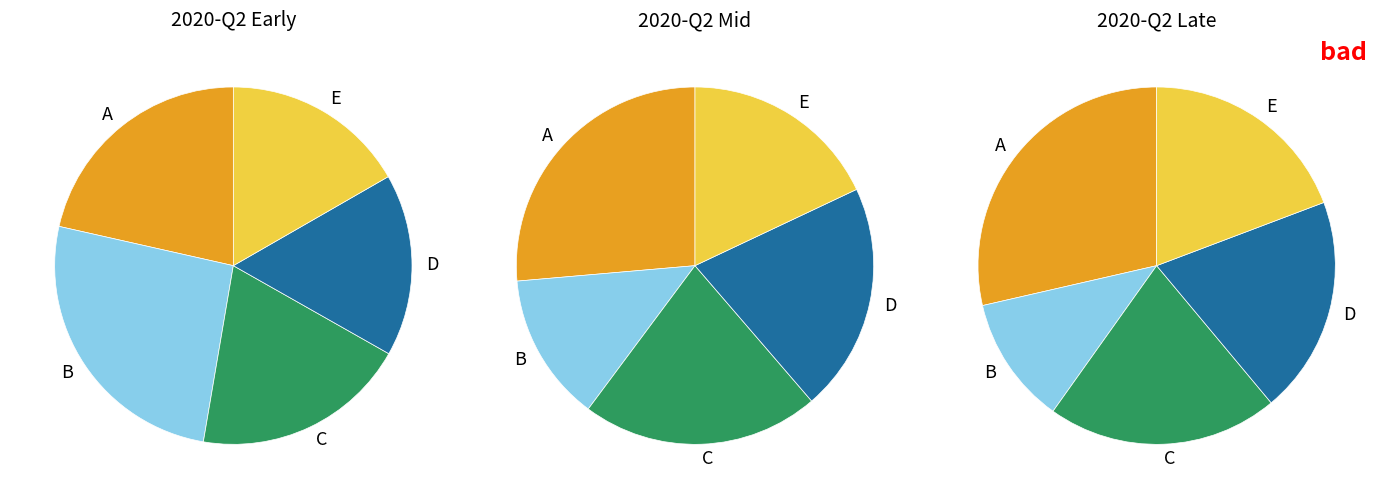

What is the change in value from 3 to 4?

+31